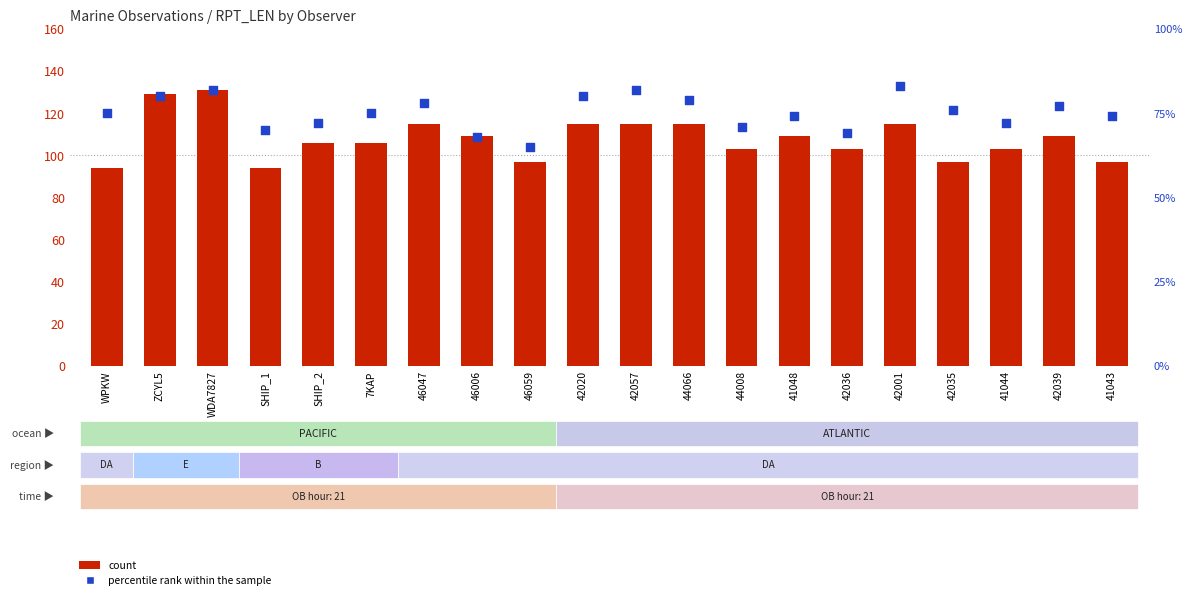

What are all the series names shown in the legend?

count, percentile rank within the sample